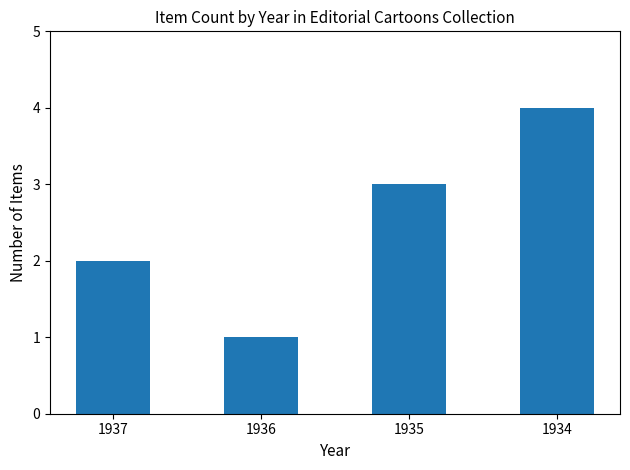

True or false: the data shows 3 at 1935.

True